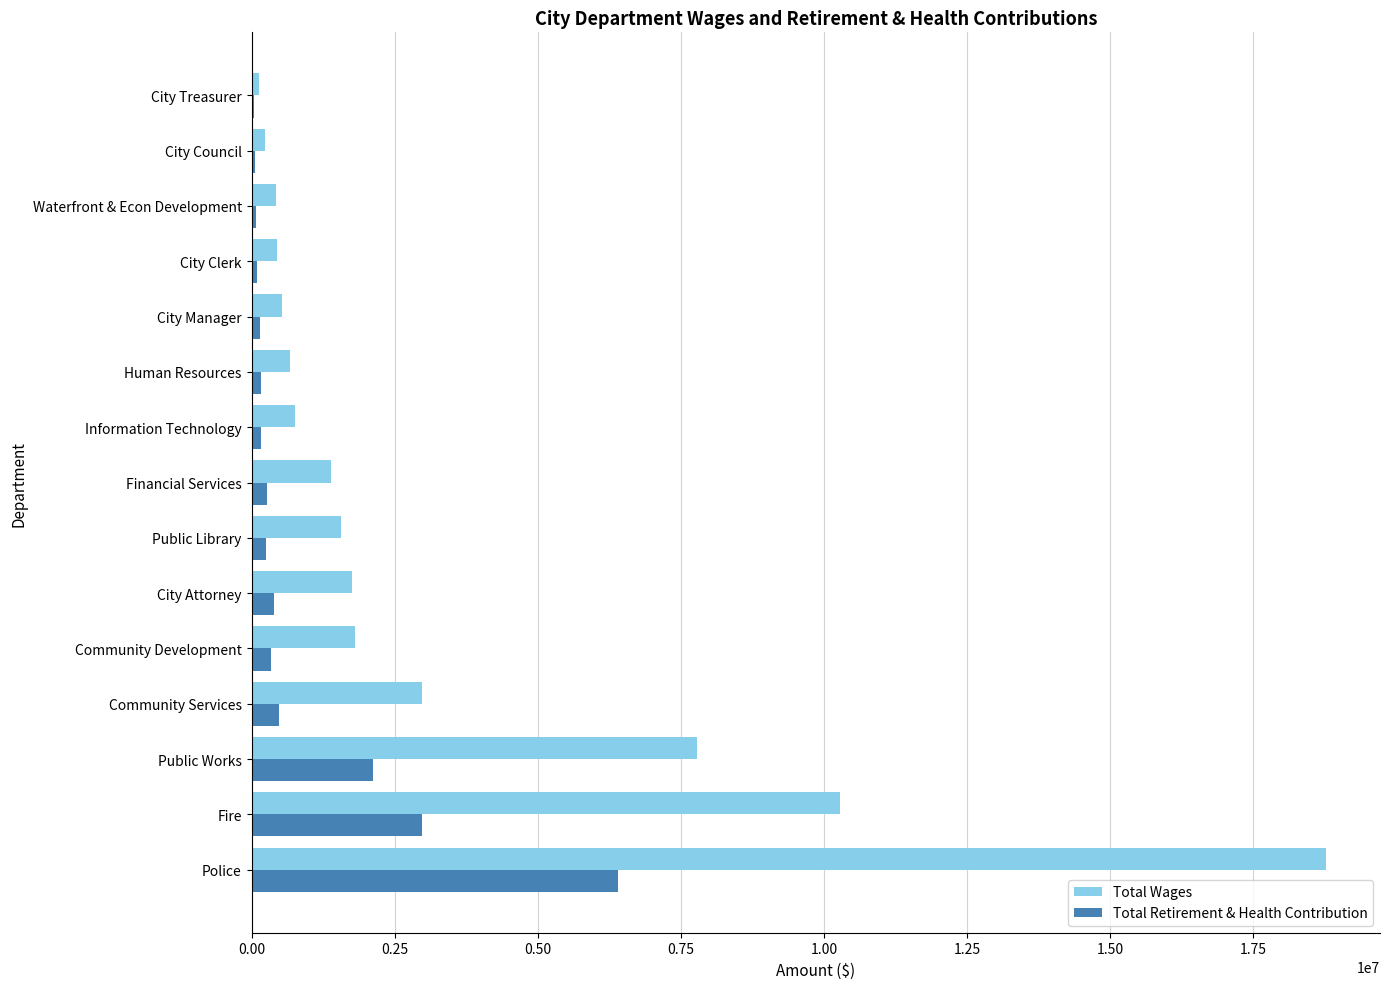

Which series has the largest total across all categories?

Total Wages